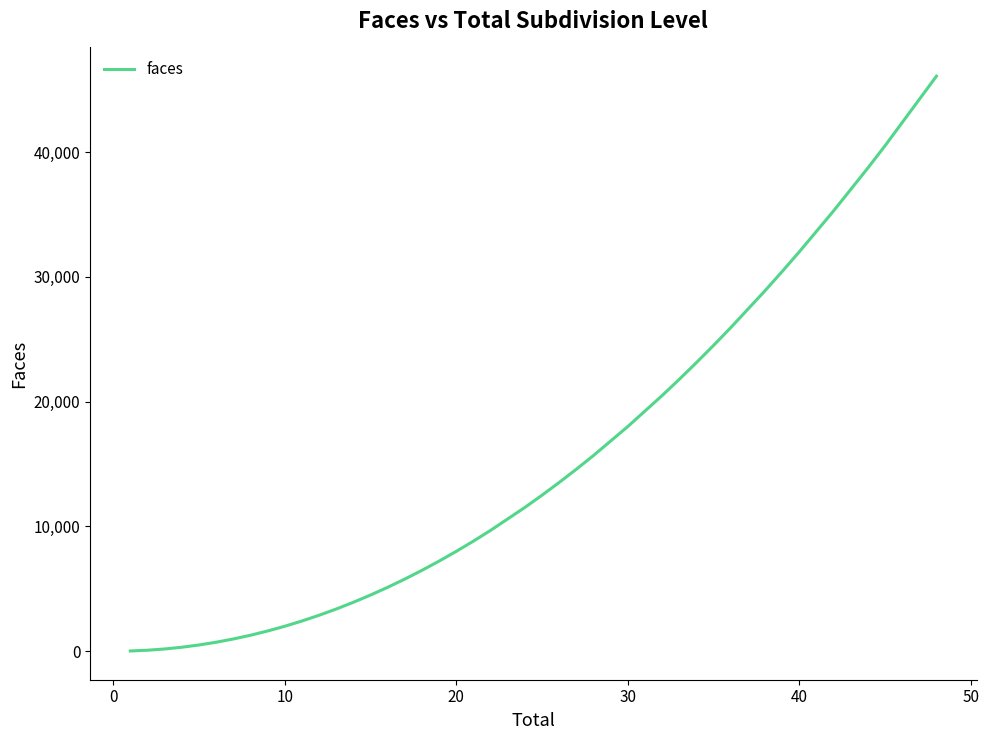

What is the maximum value shown in the chart?

46080